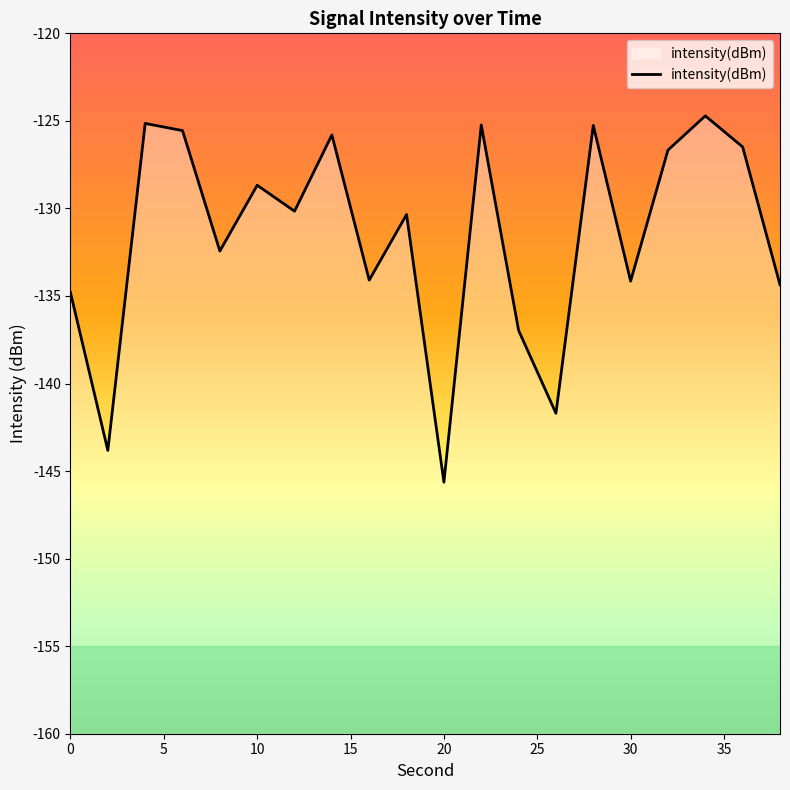

What is the difference between the maximum and minimum values?

20.9